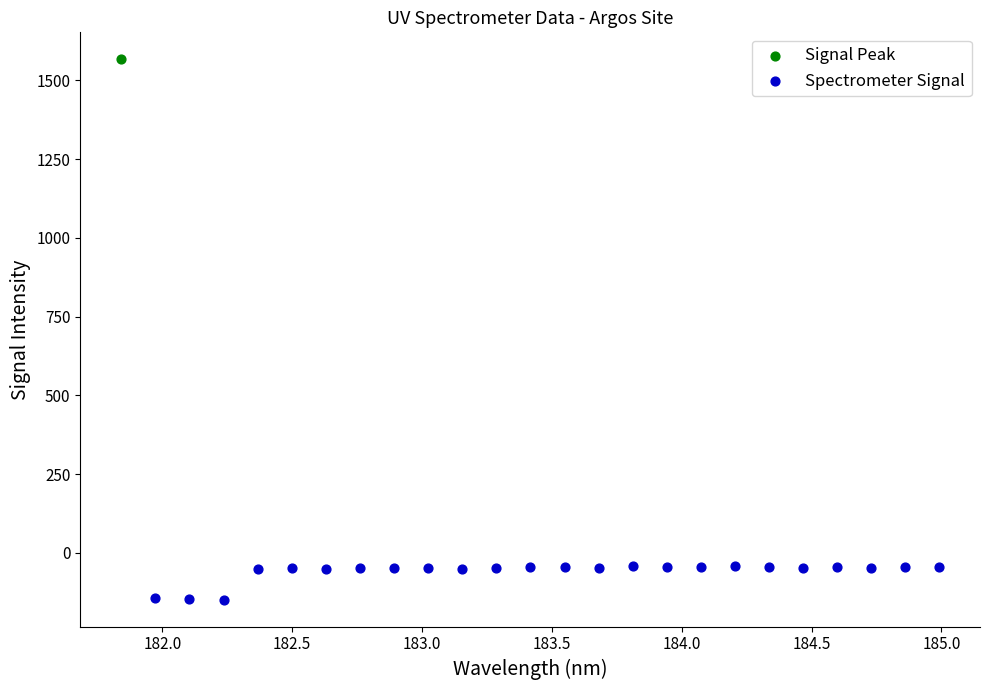

What are all the series names shown in the legend?

Signal Peak, Spectrometer Signal